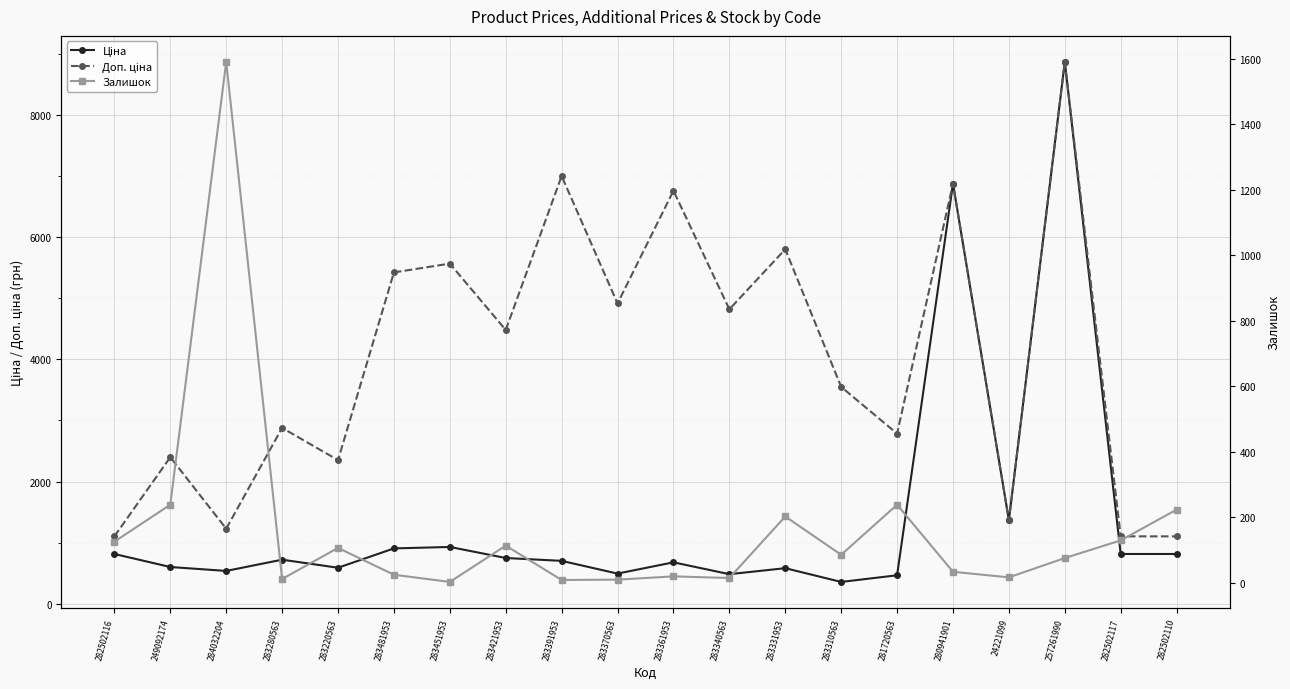

What value does the Доп. ціна series have at 282502116?

1101.8